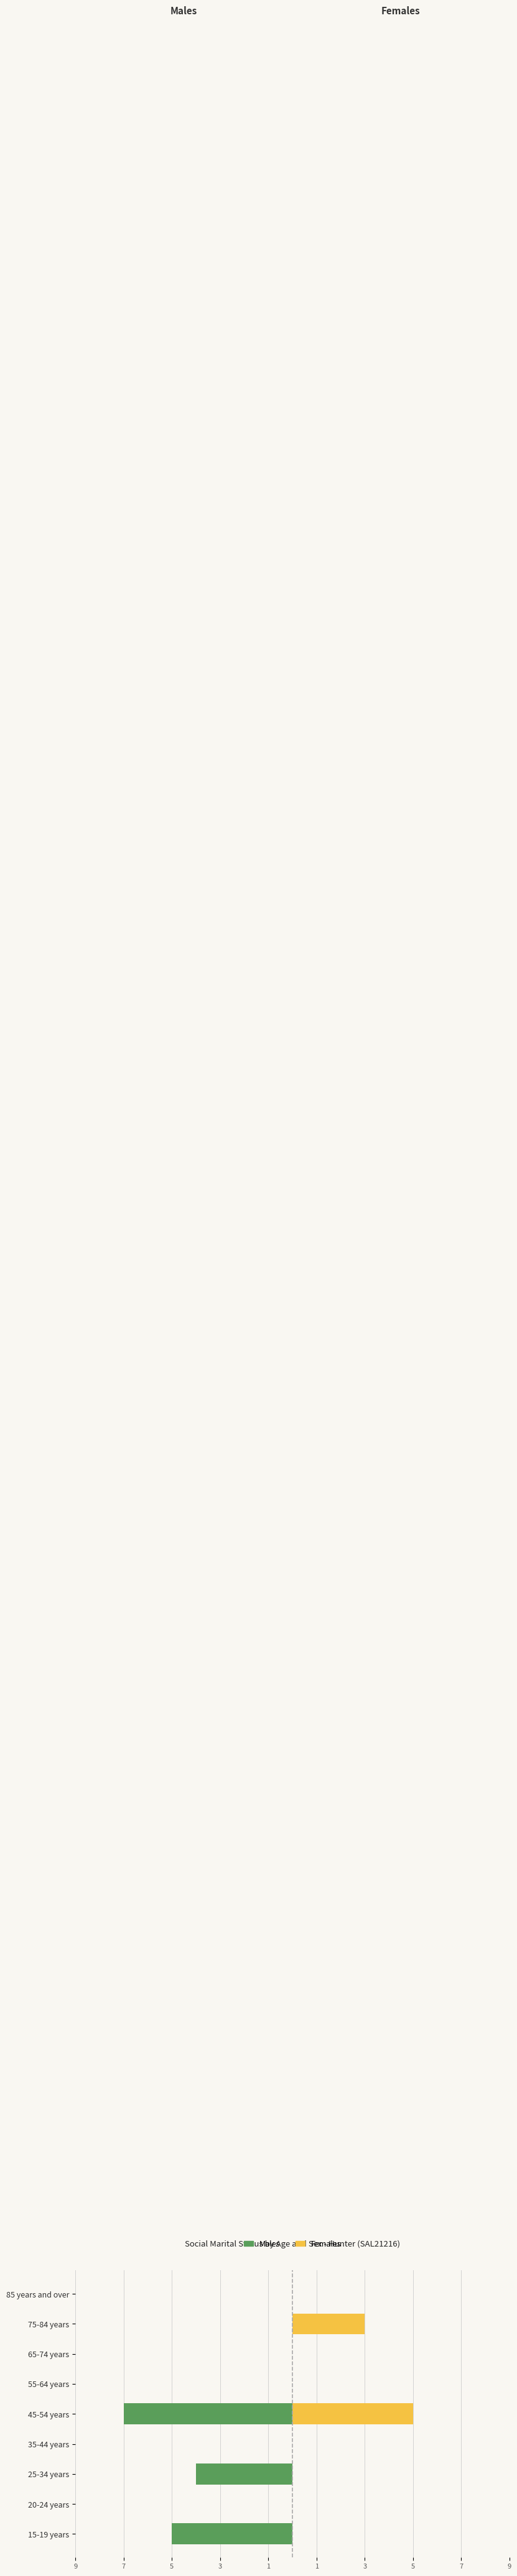

At how many categories does at least one series exceed -5?

9